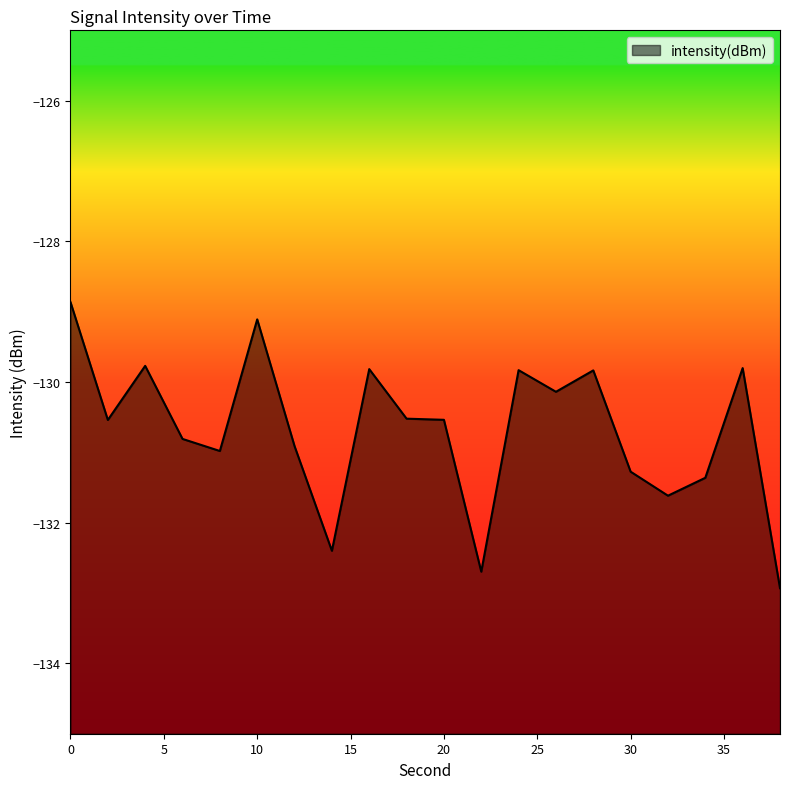

The value at 24 is -129.8. True or false?

True